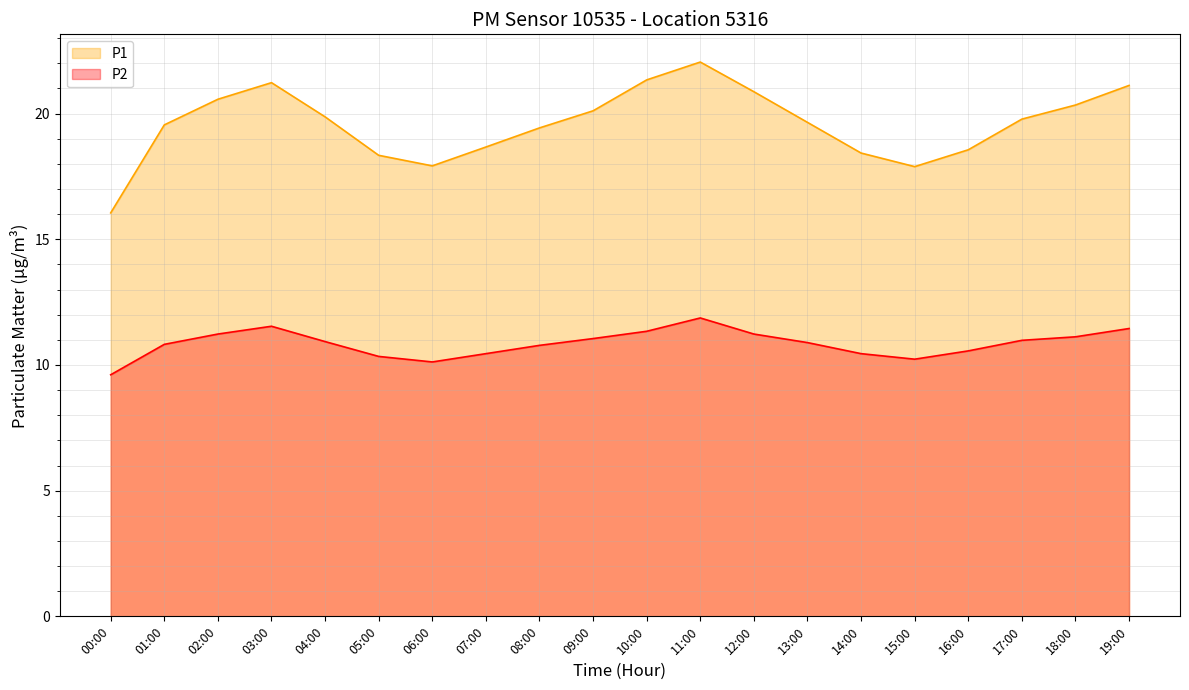

Reading left to right, transcribe all the data shown in this chart.

P1 line: 16.1	19.6	20.6	21.2	19.9	18.3	17.9	18.7	19.4	20.1	21.3	22.1	20.9	19.6	18.4	17.9	18.6	19.8	20.3	21.1
P2 line: 9.6	10.8	11.2	11.5	10.9	10.3	10.1	10.4	10.8	11.1	11.3	11.9	11.2	10.9	10.4	10.2	10.6	11.0	11.1	11.4